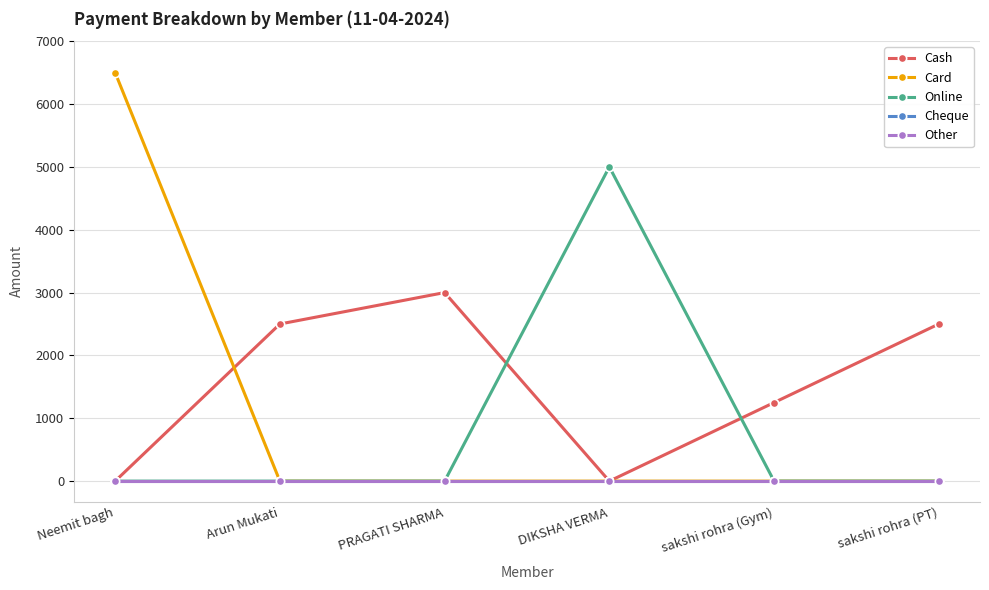

Reading left to right, transcribe all the data shown in this chart.

Cash: 0	2500	3000	0	1250	2500
Card: 6500	0	0	0	0	0
Online: 0	0	0	5000	0	0
Cheque: 0	0	0	0	0	0
Other: 0	0	0	0	0	0